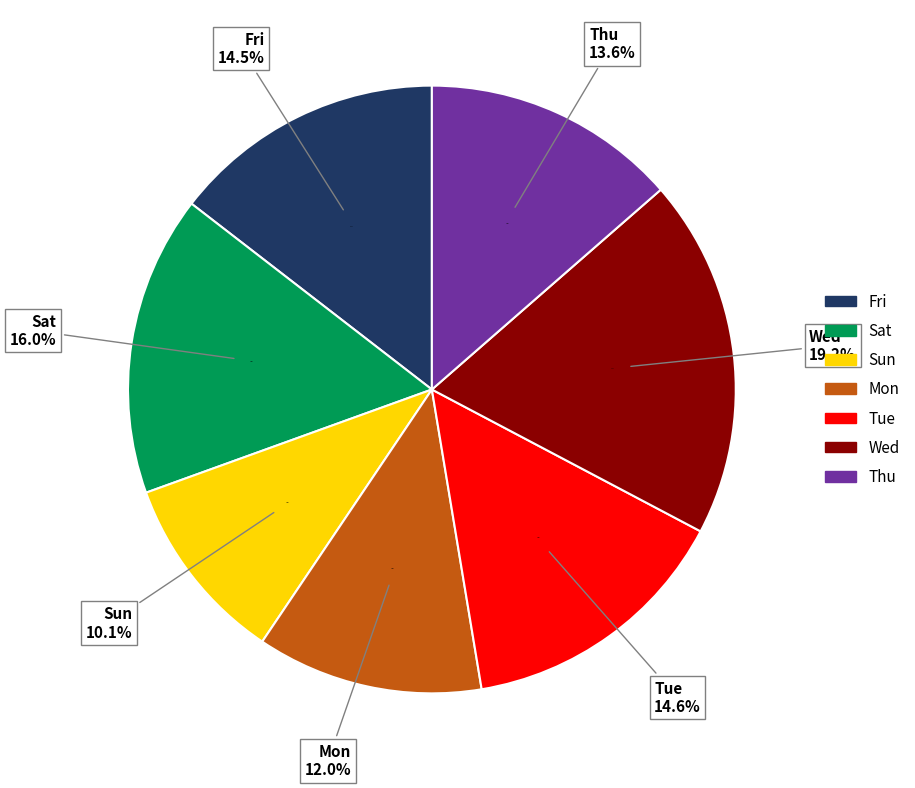

Is the sum of Fri and Tue greater than half?

No